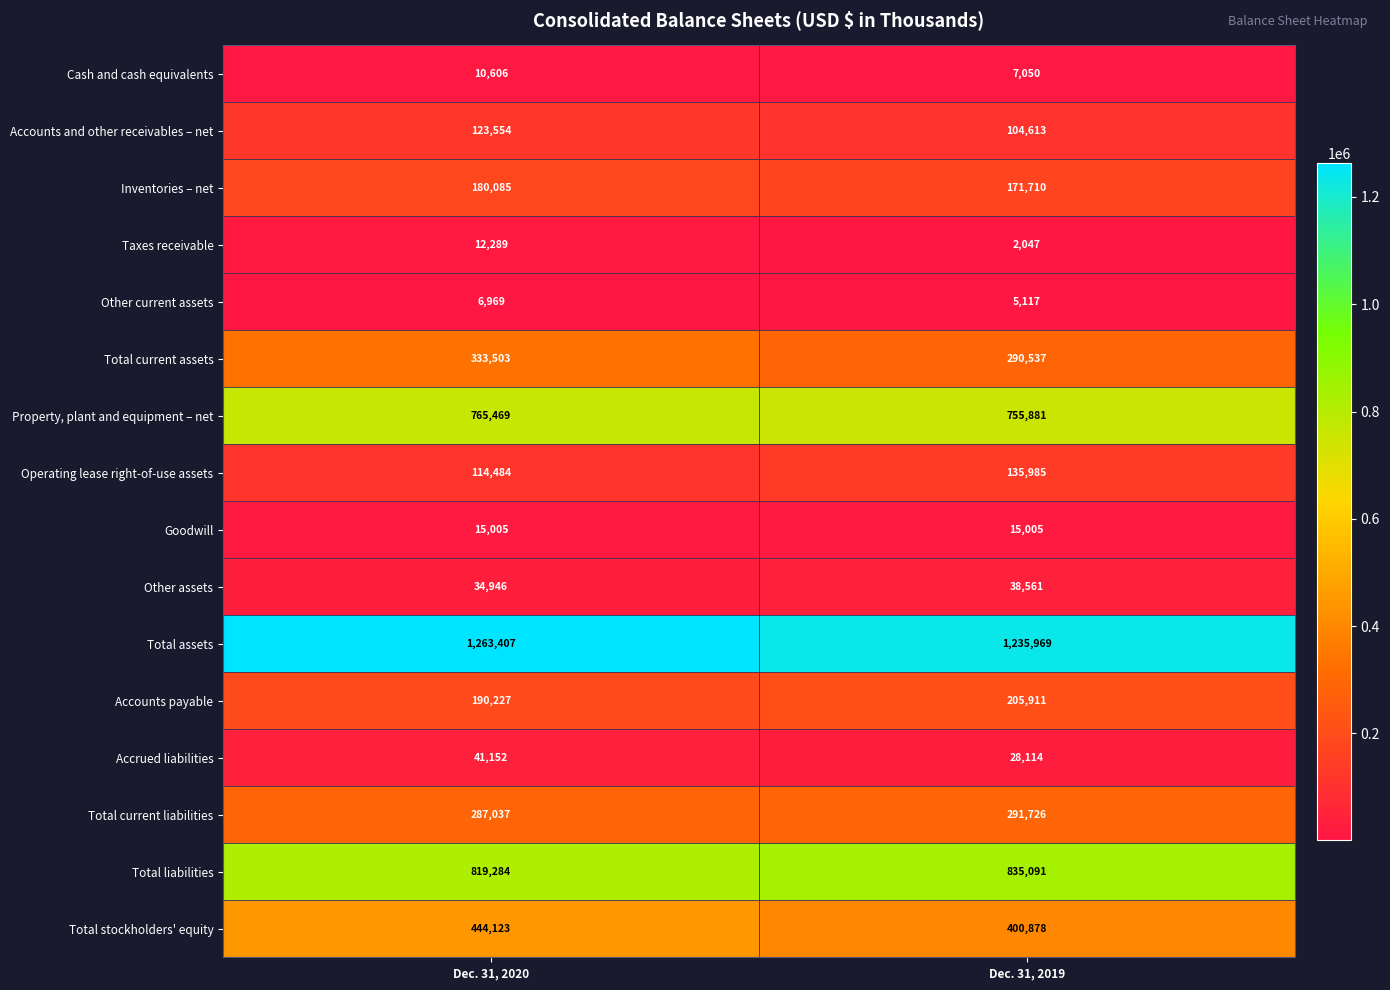

What is the difference between the highest and lowest values at Dec. 31, 2019?

1233922